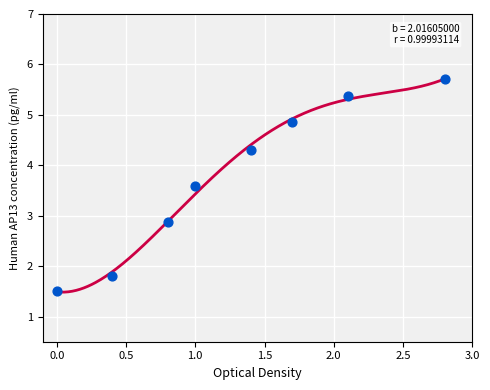

What Y value in the scatter plot is closest to 3?

2.9